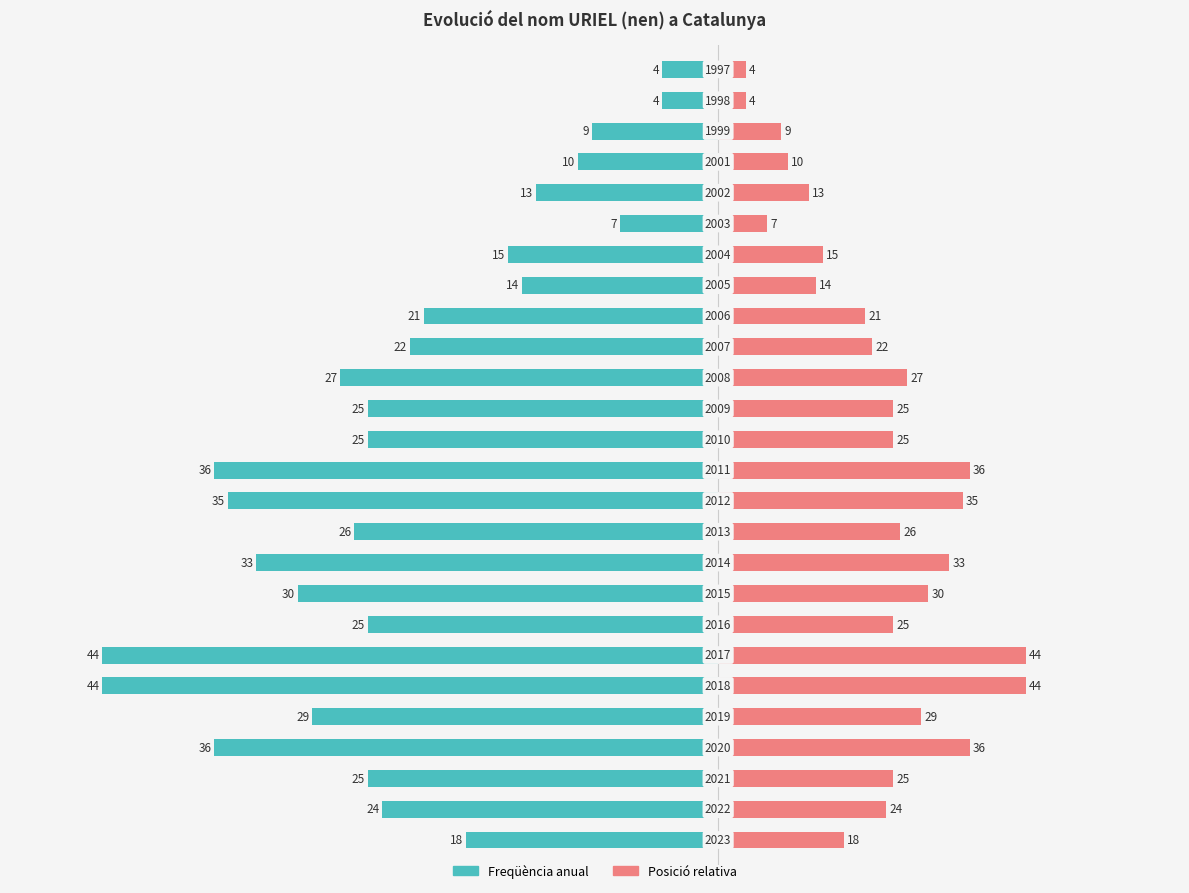

Is the value of Freqüència anual at 2 greater than the value of Posició relativa at 3?

No